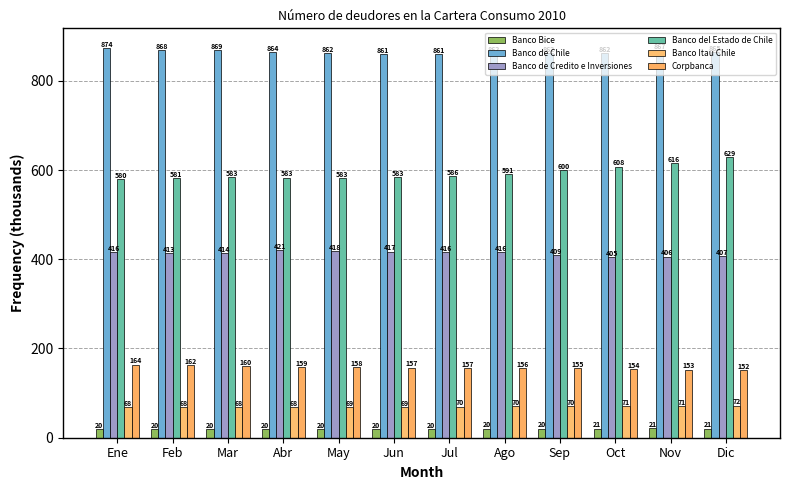

Is the value of Banco del Estado de Chile at Ago greater than the value of Banco Bice at Jun?

Yes